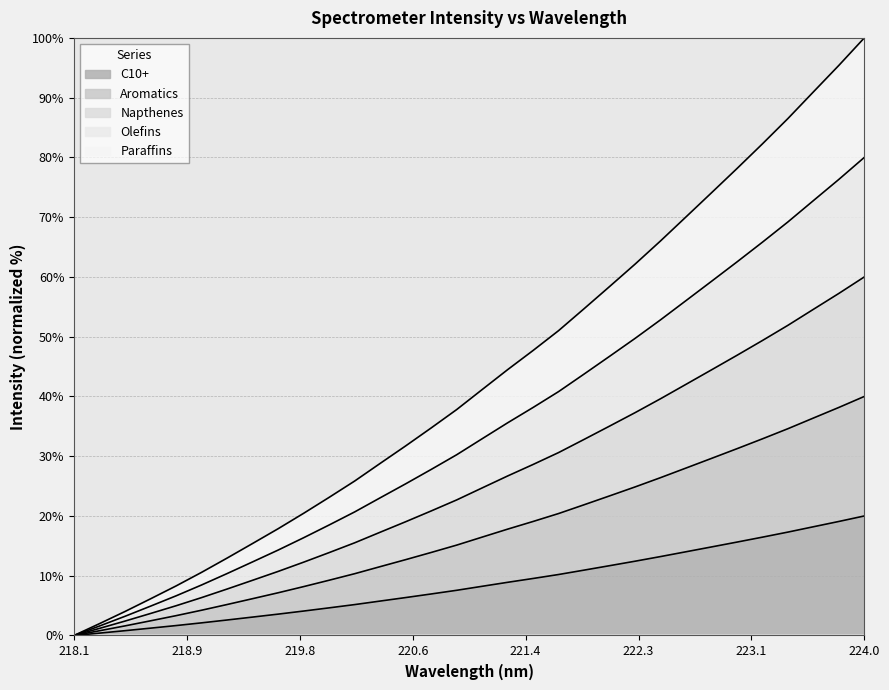

Reading left to right, list all the values displayed in this chart.

0.0	0.4	0.8	1.2	1.7	2.1	2.6	3.1	3.6	4.1	4.6	5.2	5.8	6.3	6.9	7.6	8.2	8.9	9.5	10.2	10.9	11.7	12.4	13.2	14.0	14.8	15.6	16.5	17.3	18.2	19.1	20.0